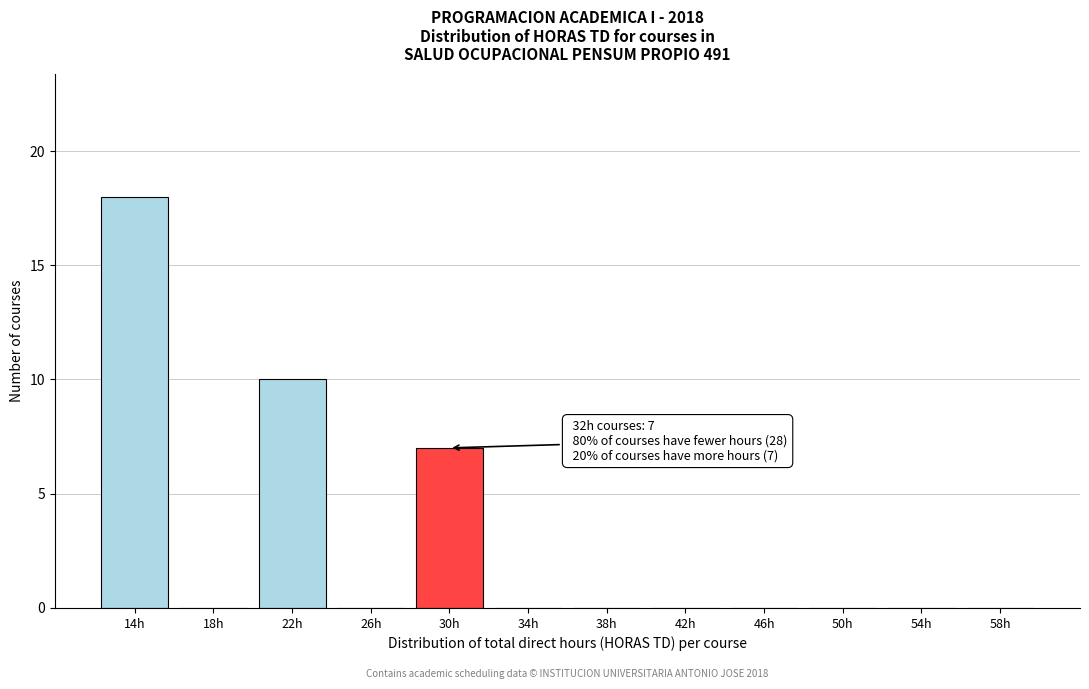

Reading left to right, transcribe all the data shown in this chart.

14h=18	18h=0	22h=10	26h=0	30h=7	34h=0	38h=0	42h=0	46h=0	50h=0	54h=0	58h=0